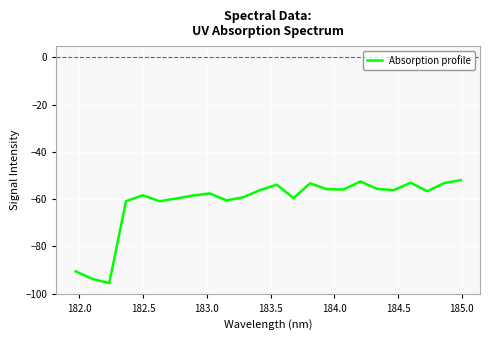

What is the minimum value shown in the chart?

-95.6